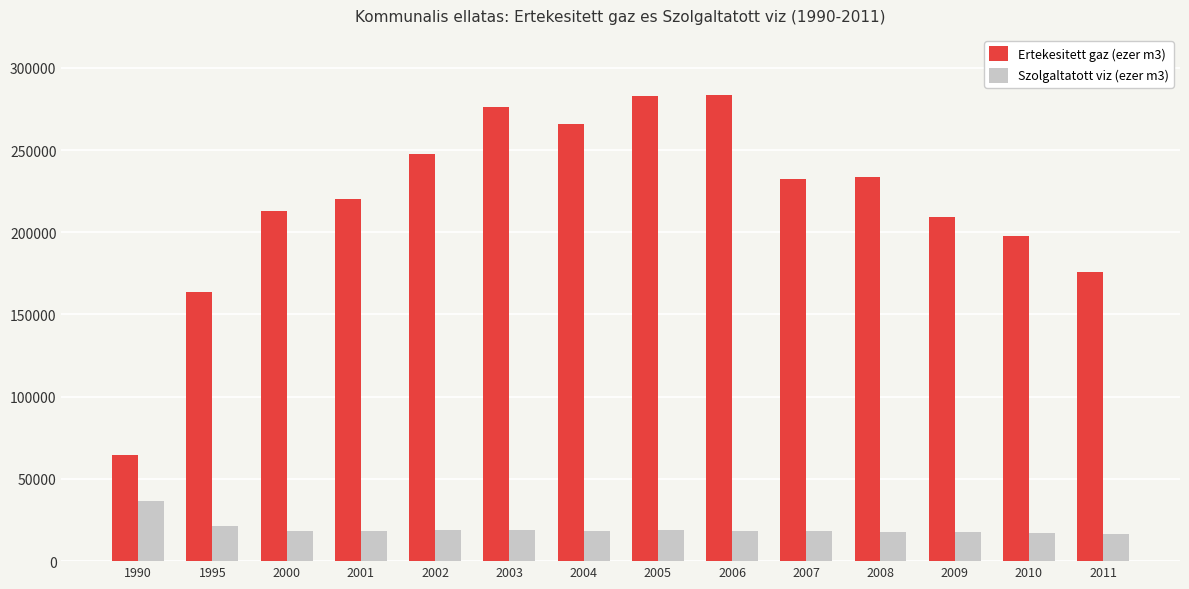

How many data points does each series have?

14